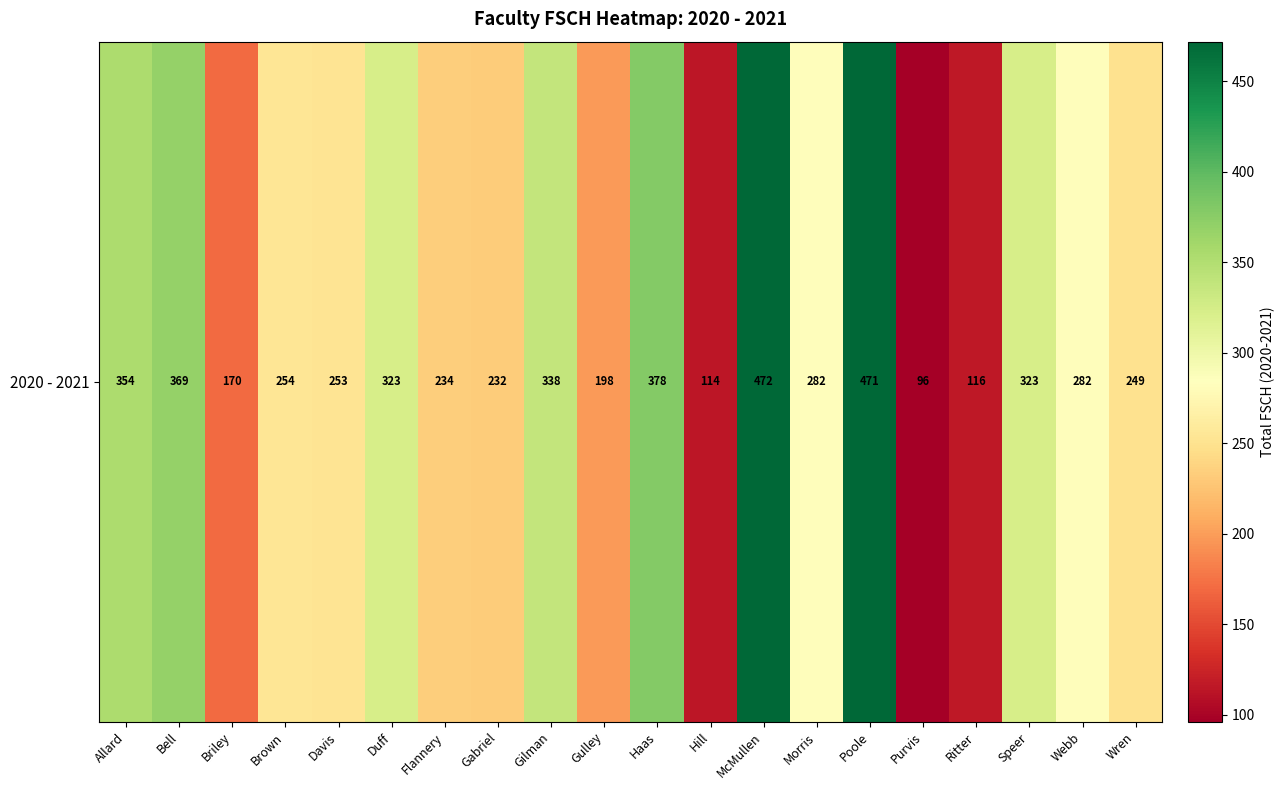

What is the change in value from Bell to Ritter?

-253.0